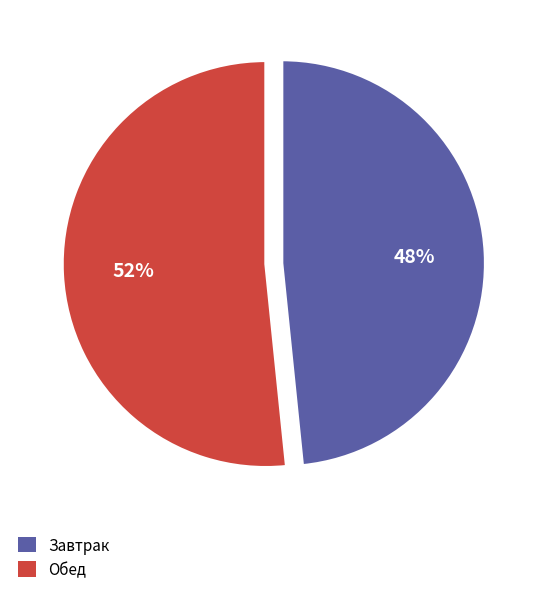

Approximately how many times larger is the value at Обед compared to Завтрак?

1.1